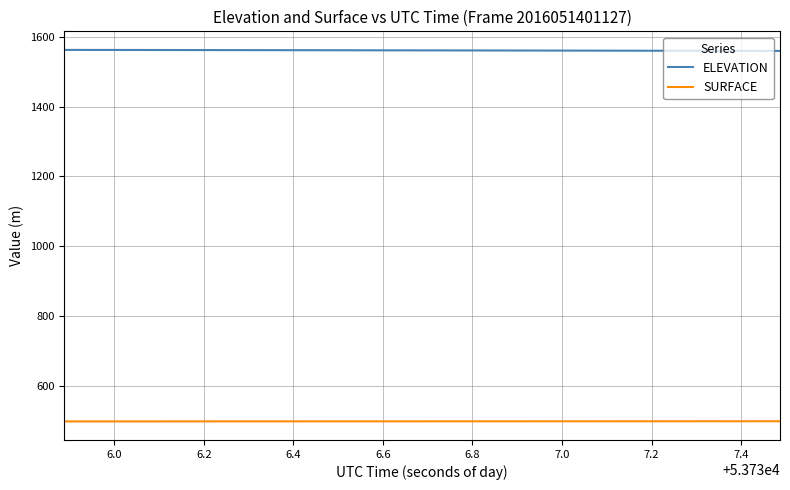

Which series has the largest total across all categories?

ELEVATION